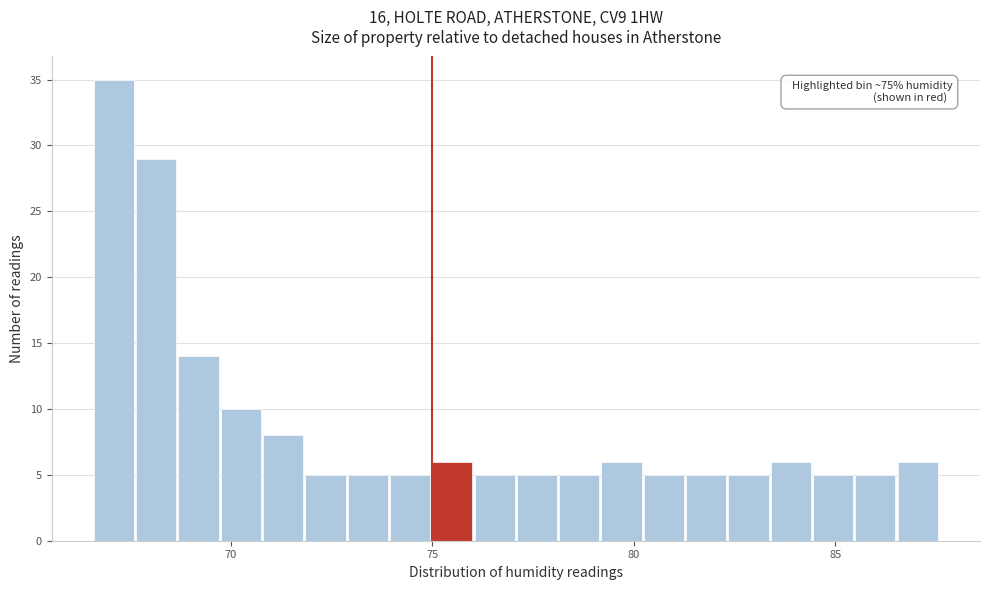

Read against the x-axis, roughly where is the centre of the tallest bar?

67.0